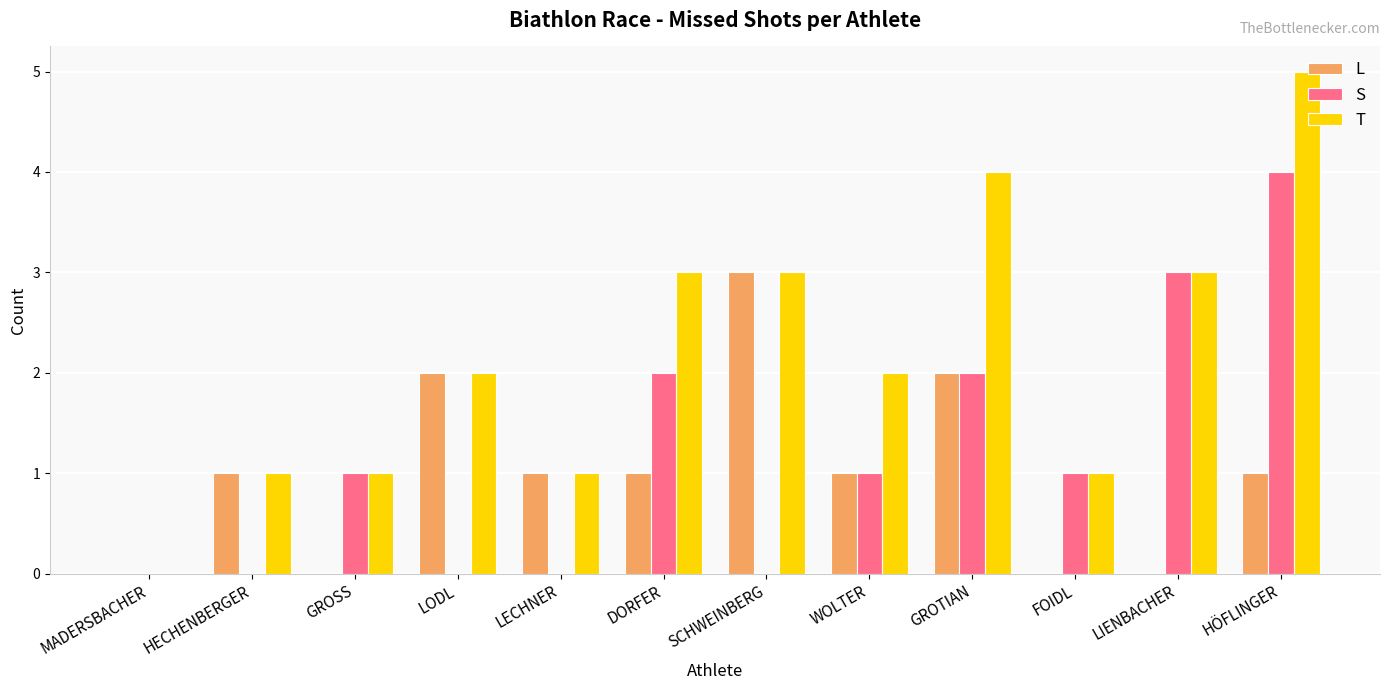

At which category is the sum across all series the highest?

HÖFLINGER